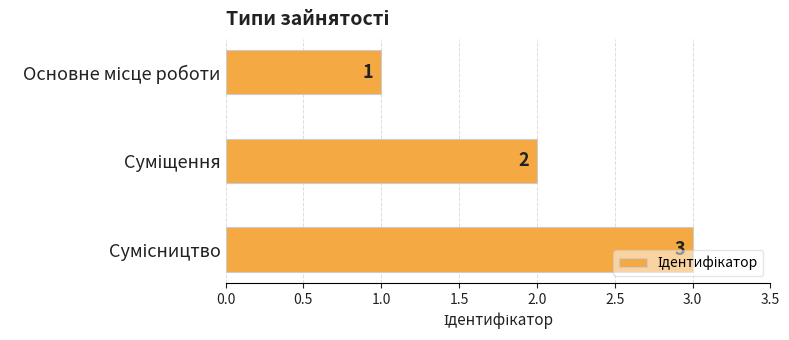

What is the value of the 1st bar from the top?

1